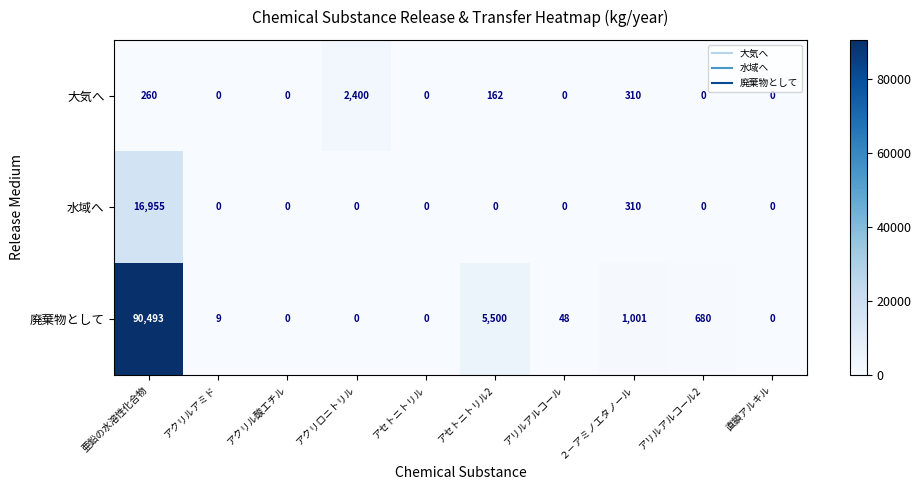

Count the number of data series in this chart.

3